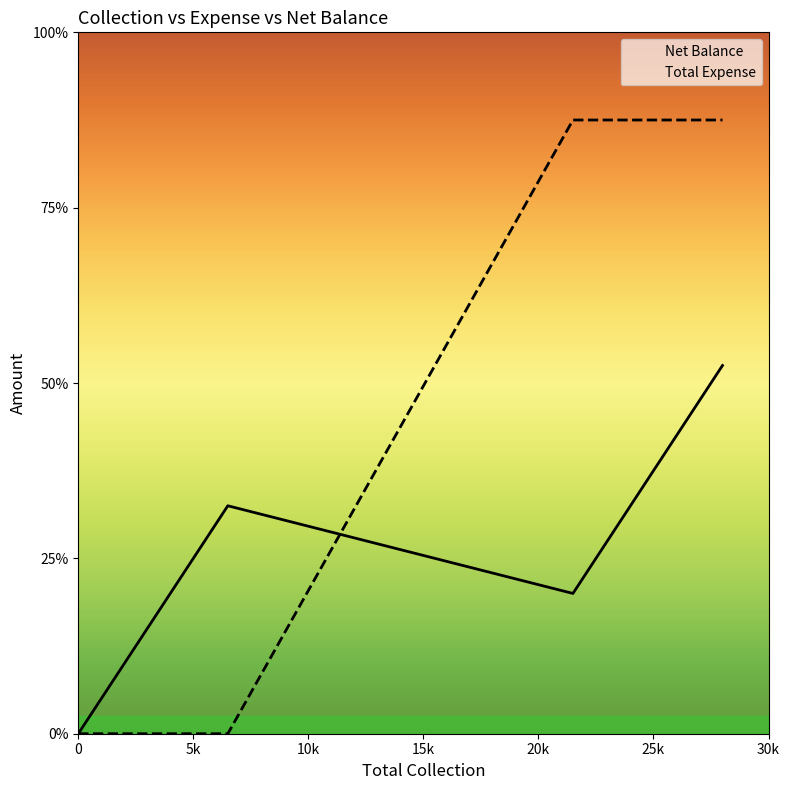

How many positive values does the Total Expense series have?

2